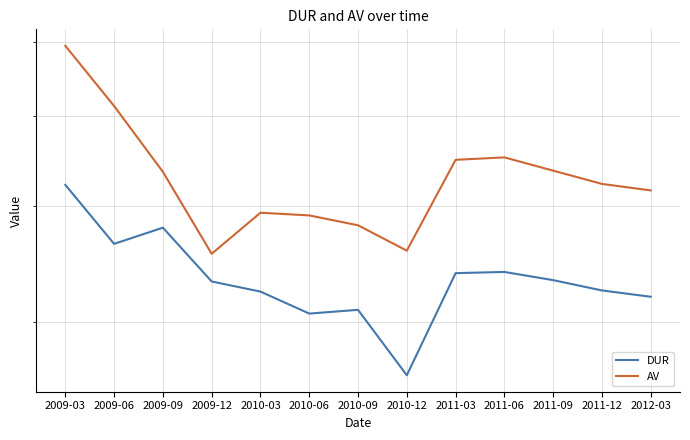

At which category does DUR reach its first local peak?

2009-09